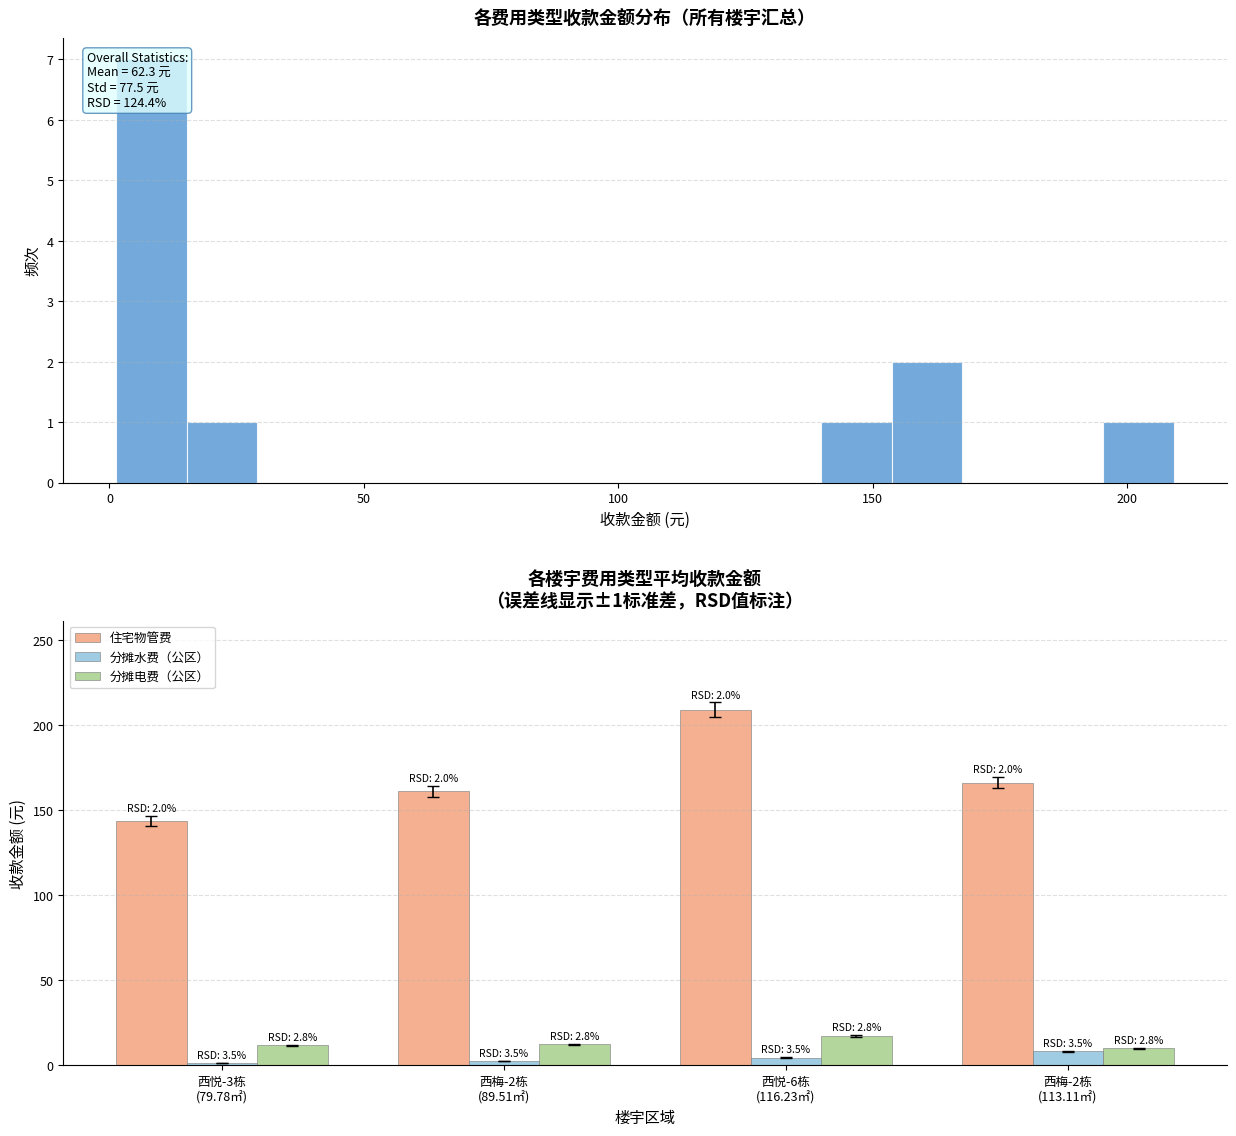

What is the difference between the maximum and minimum values in the 分摊水费（公区） series?

6.9